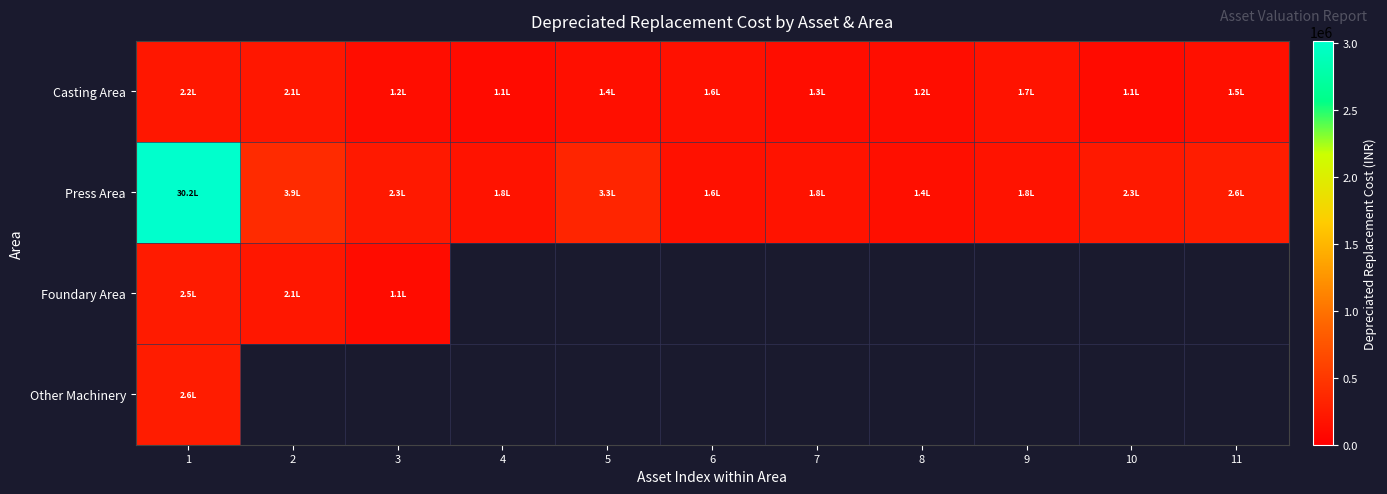

Is the value of Casting Area at 2 greater than the value of Foundary Area at 10?

No